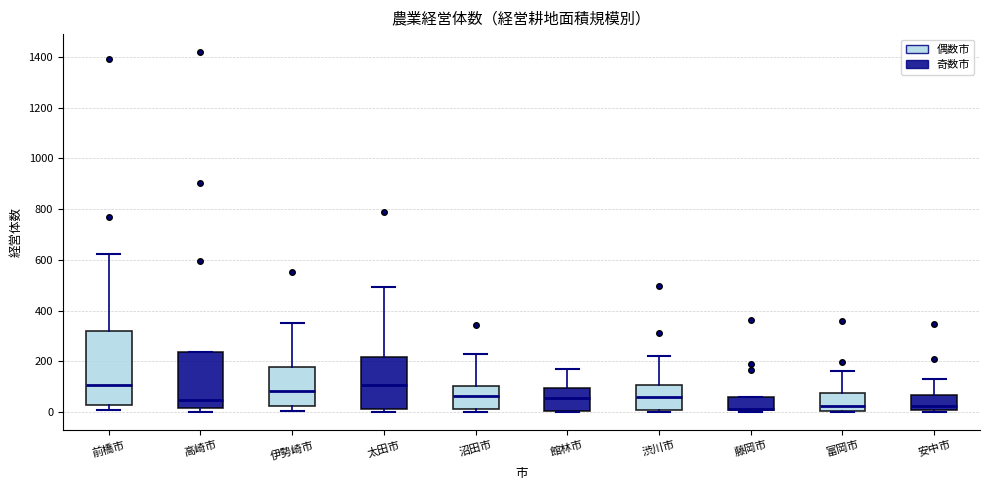

Where is the lower edge of the box for 渋川市 on the y-axis? The values are not printed on the chart, so give them approximately, as read against the axis.

0